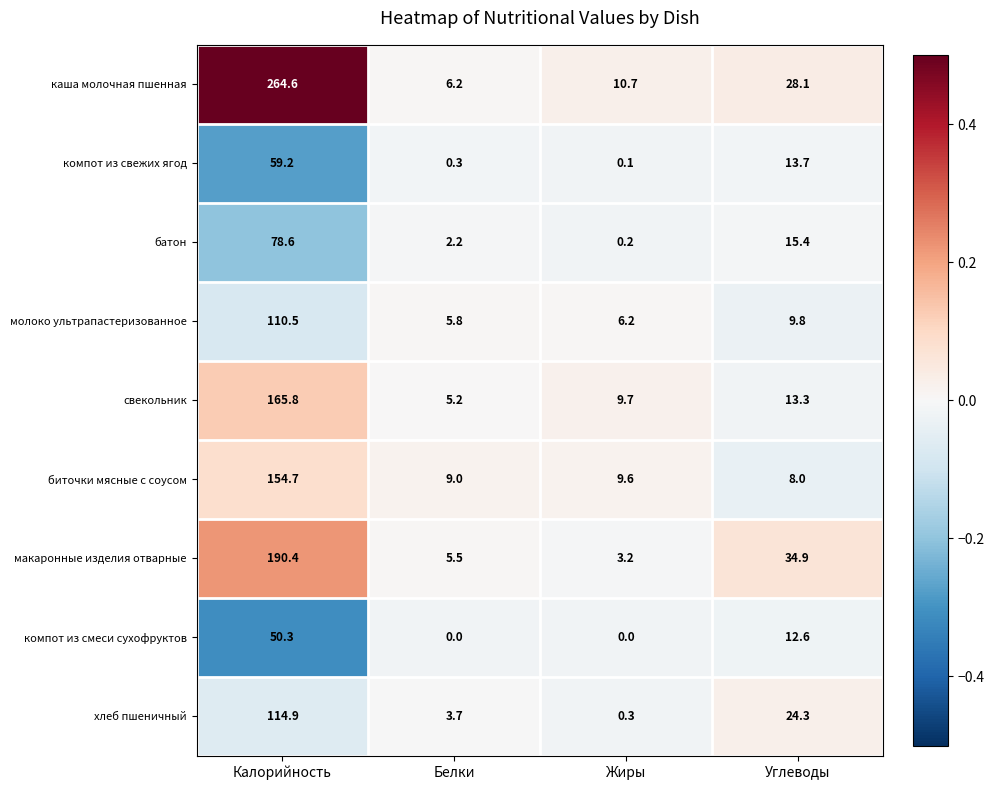

True or false: макаронные изделия отварные has a value of 5.5 at Белки.

True